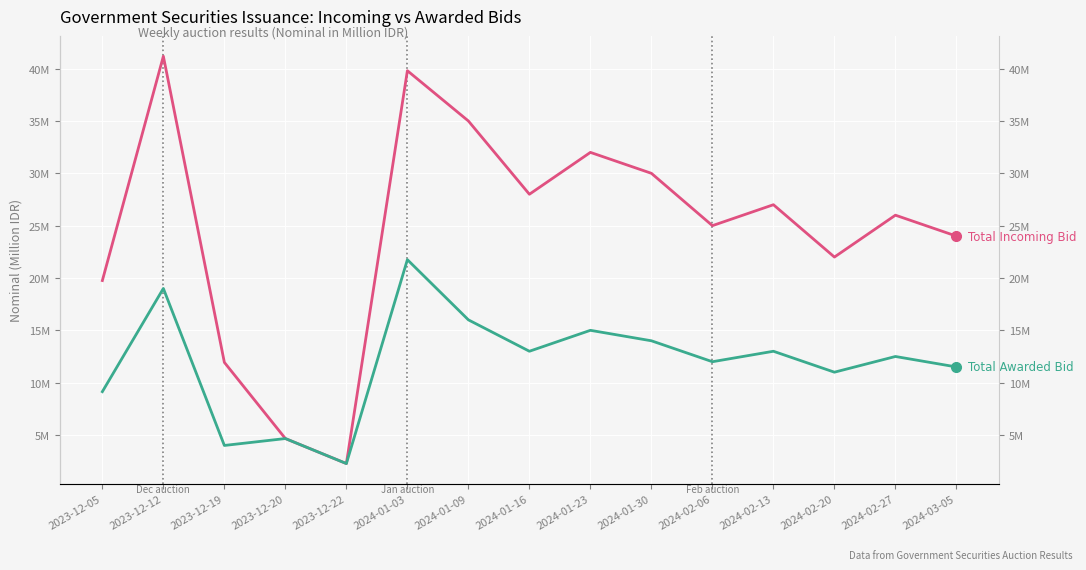

In Total Awarded Bid, how many points are lower than both neighbors (excluding endpoints)?

5